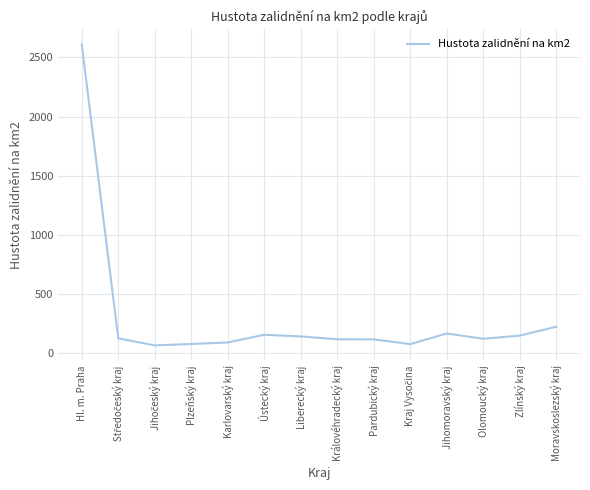

What is the average value?

301